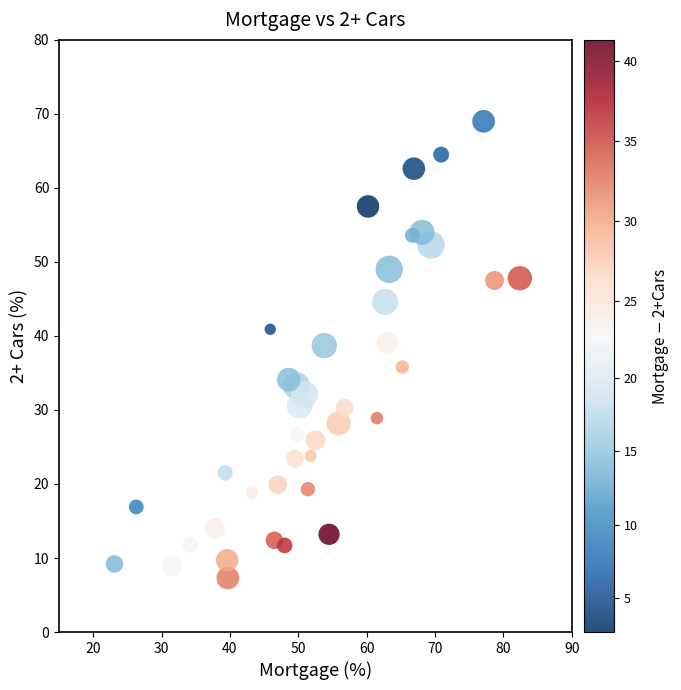

What is the range of Y values (max minus min)?

61.7